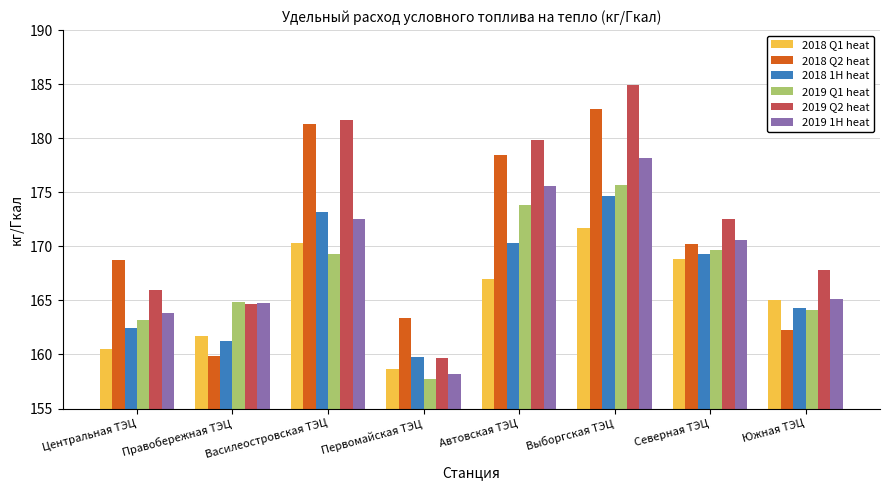

Which series has the widest spread of values?

2019 Q2 heat